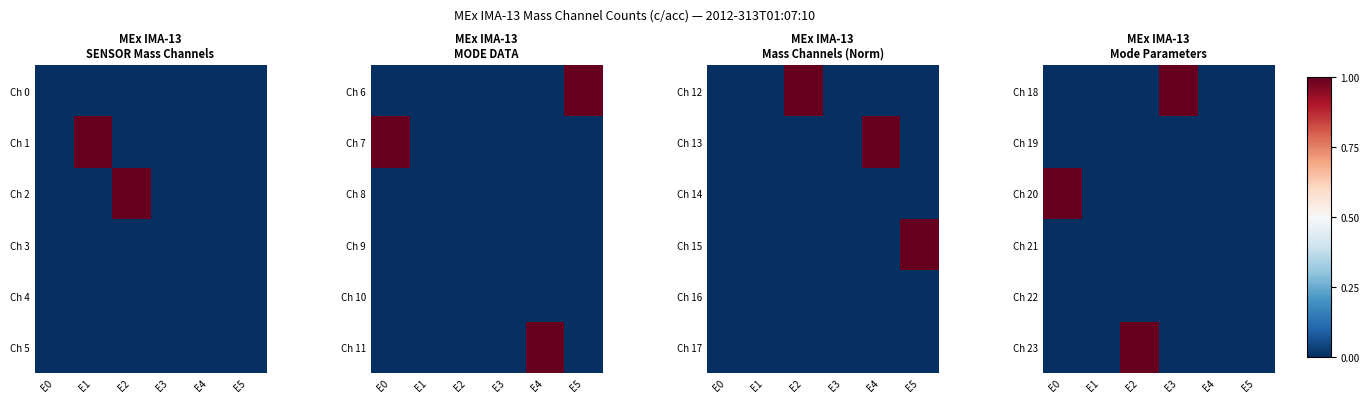

Where is Ch 20 nearest to the value 0?

E1